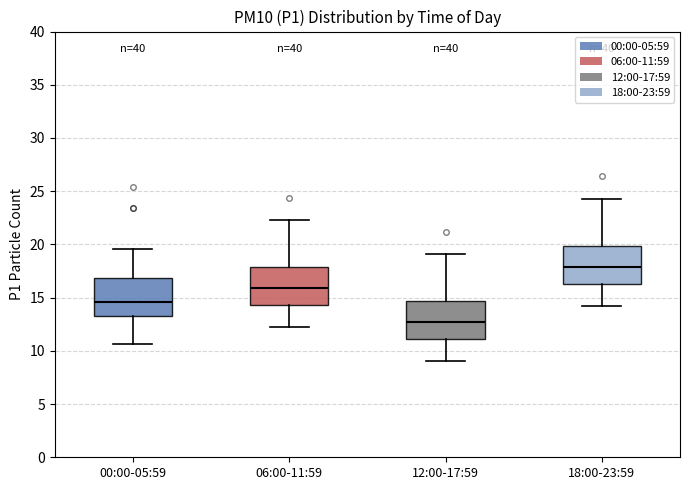

Reading left to right, transcribe this box plot: for each box, give where its median line is, the range the box spans, and where its two whiskers end, as read against the y-axis. The values are not printed on the chart, so give them approximately, as read against the axis.

00:00-05:59: median 14.5, box 13.5 to 17.0, whiskers 10.5 to 19.5
06:00-11:59: median 16.0, box 14.5 to 18.0, whiskers 12.0 to 22.5
12:00-17:59: median 12.5, box 11.0 to 14.5, whiskers 9.0 to 19.0
18:00-23:59: median 18.0, box 16.5 to 20.0, whiskers 14.0 to 24.5